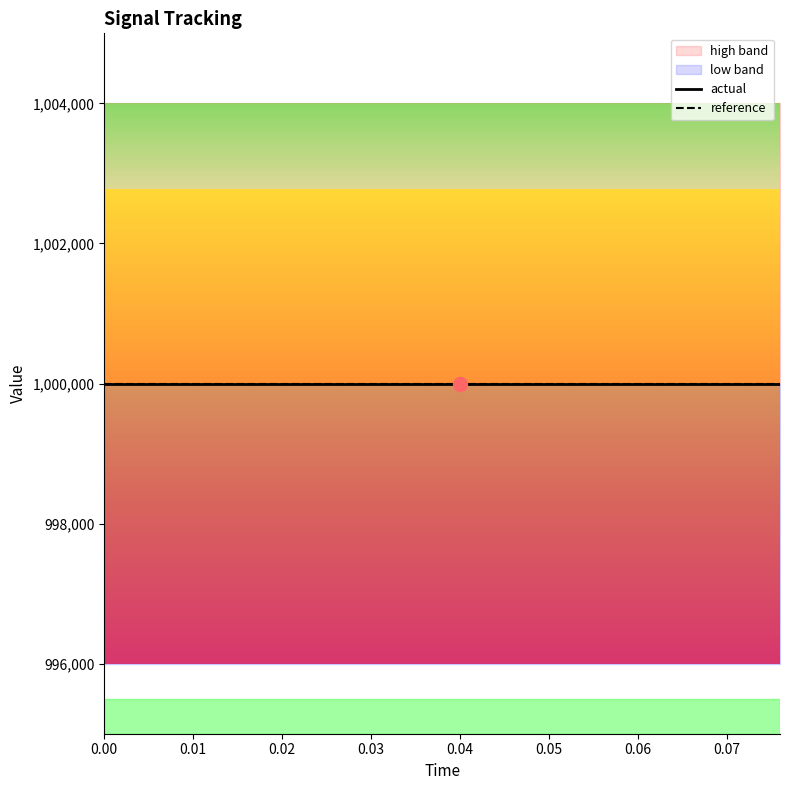

At how many categories does at least one series exceed 1001438?

20